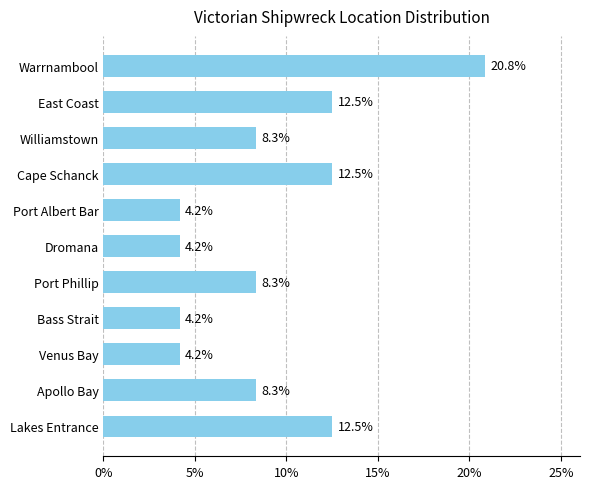

True or false: the data shows 5.4 at Cape Schanck.

False